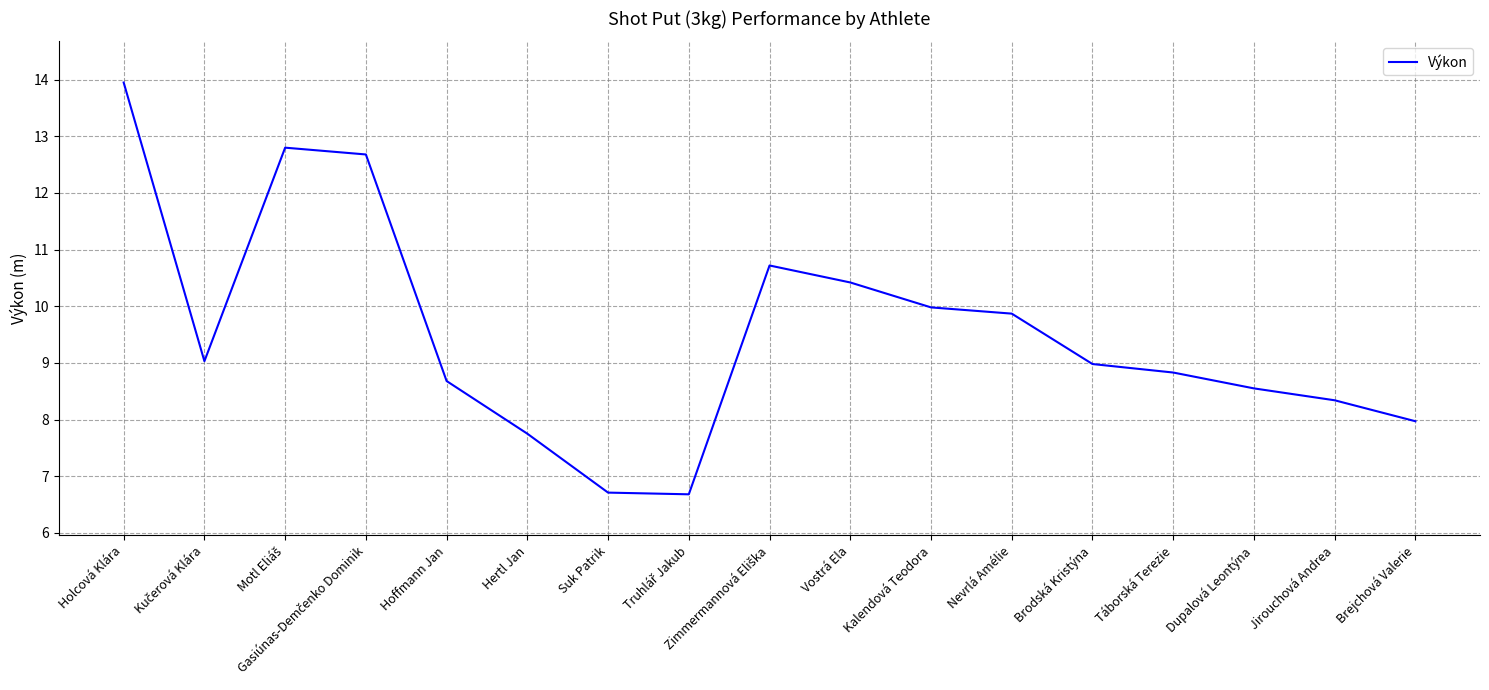

What is the sum of all values?

161.9